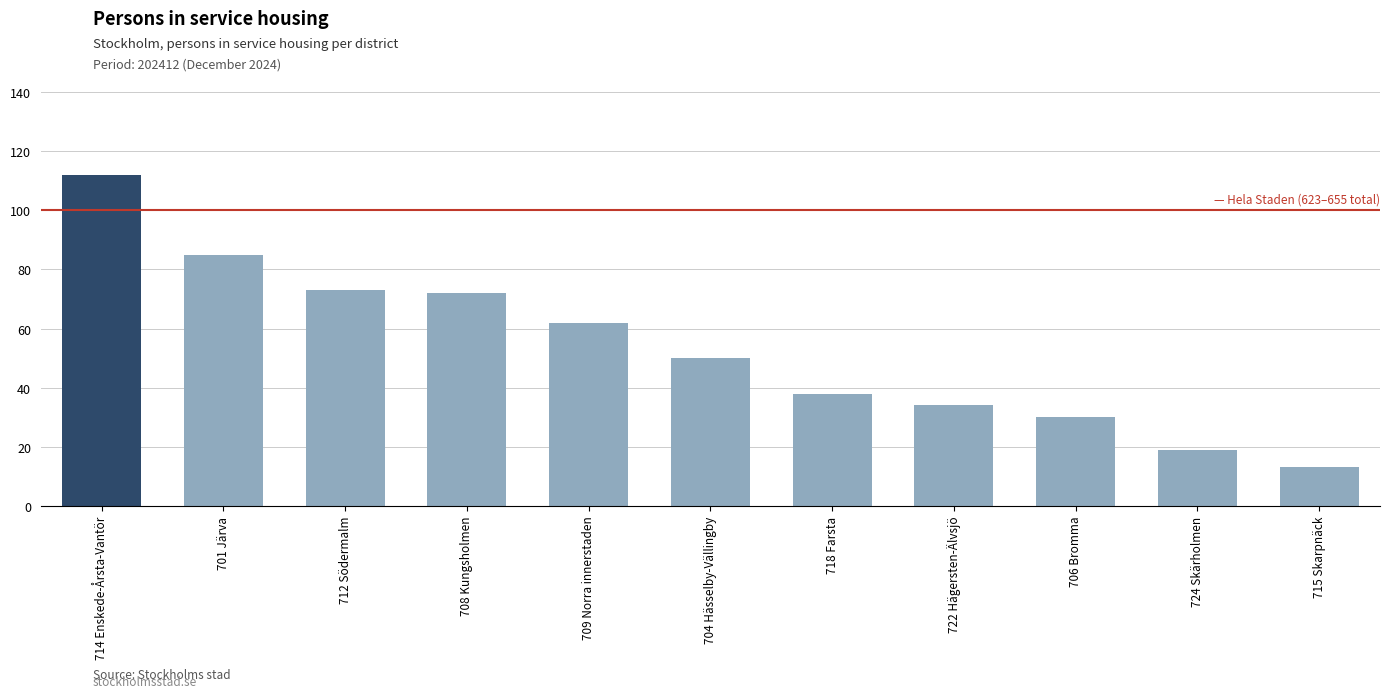

The chart shows a value of 73 at 712 Södermalm. True or false?

True